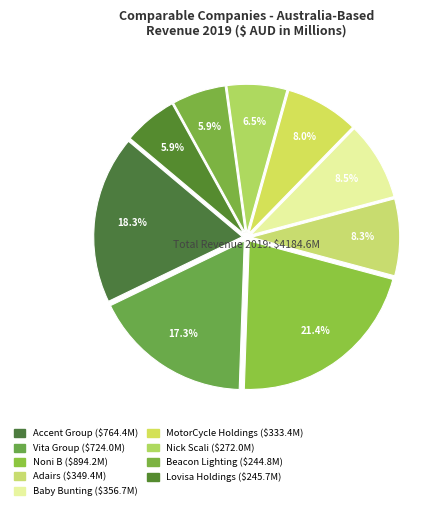

How many segments does this pie chart have?

9